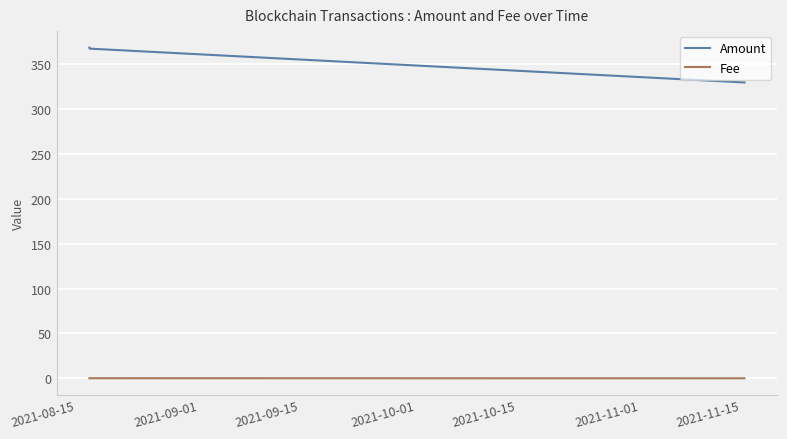

What is the average value of the Amount series?

348.9